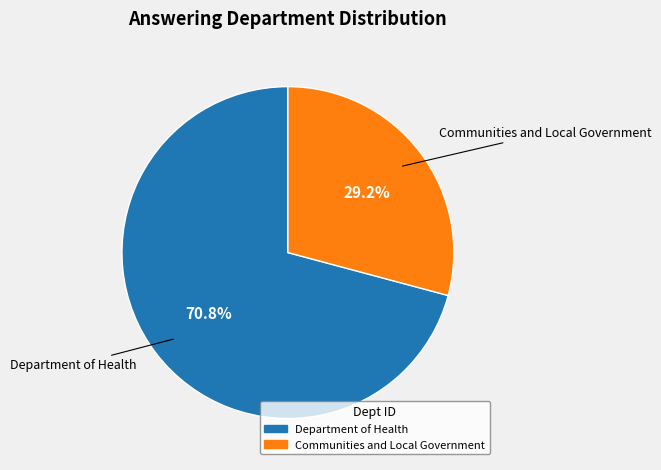

Which slice is the smallest?

Communities and Local Government